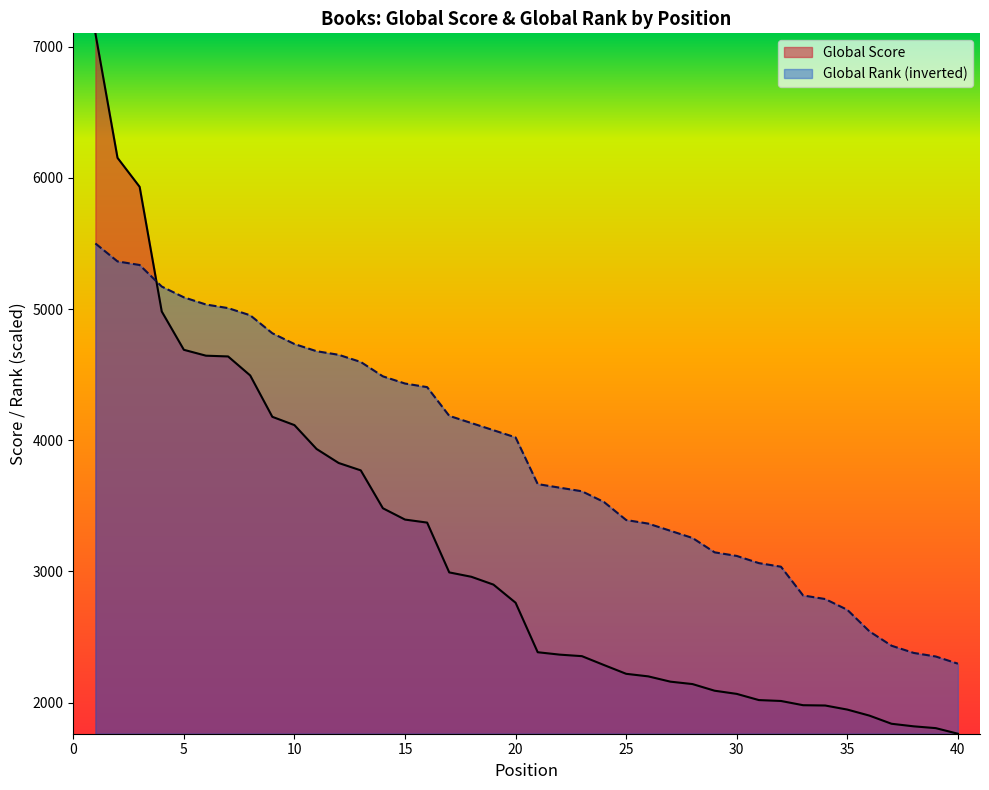

Rank the series by their average value, from highest to lowest.

Global Rank (inverted), Global Score